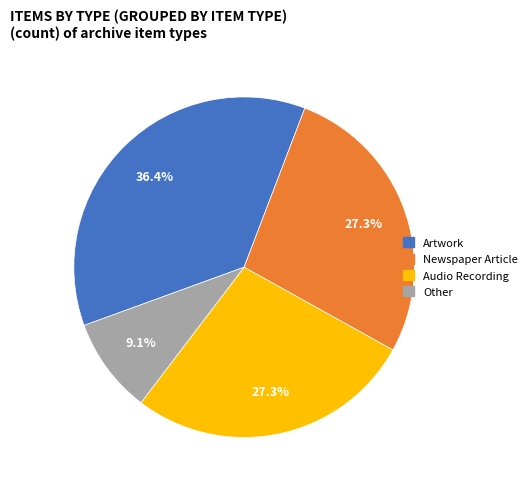

Approximately how many times larger is the value at Other compared to Newspaper Article?

0.3